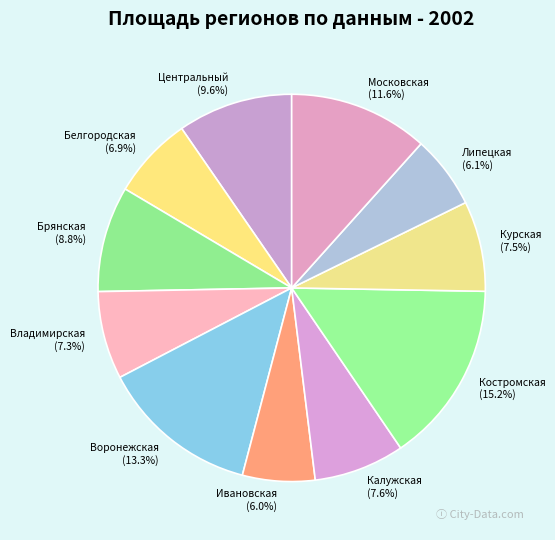

What is the largest slice in the pie chart?

Костромская